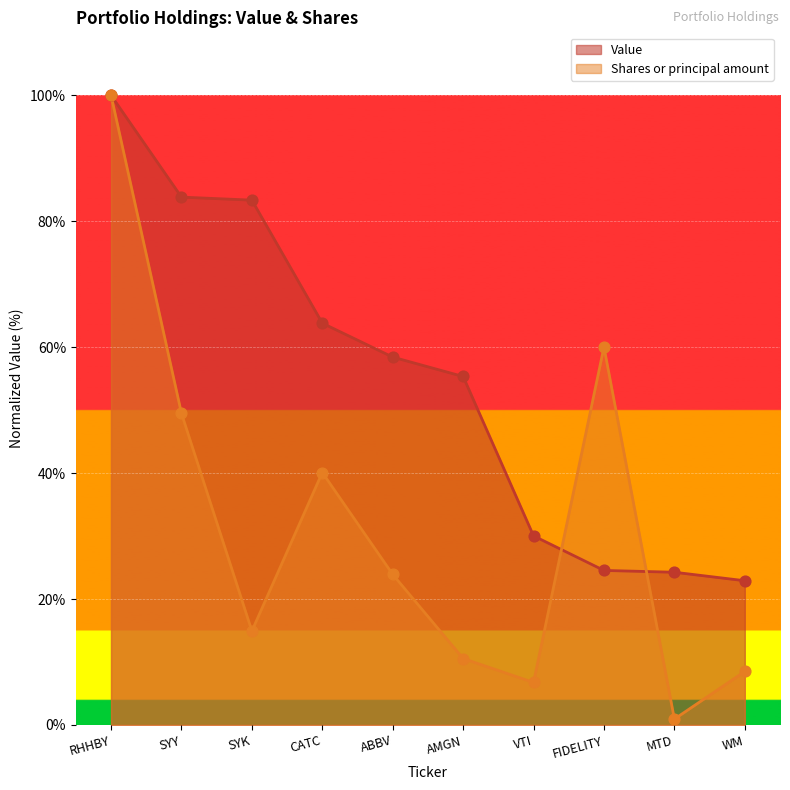

Which series reaches the minimum Y coordinate?

Shares or principal amount